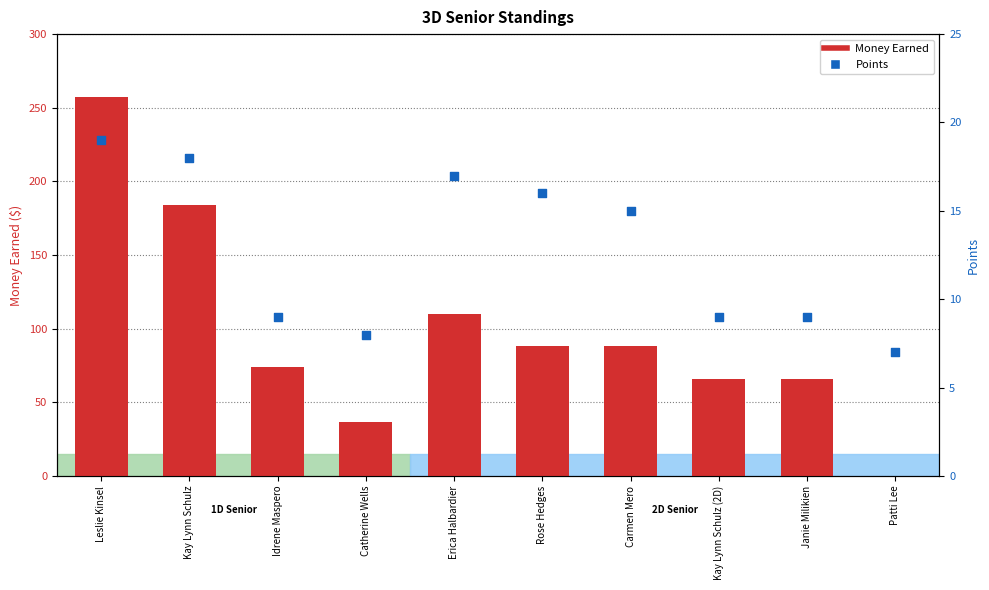

Is the value of Points at Kay Lynn Schulz greater than the value of Money Earned at Catherine Wells?

No